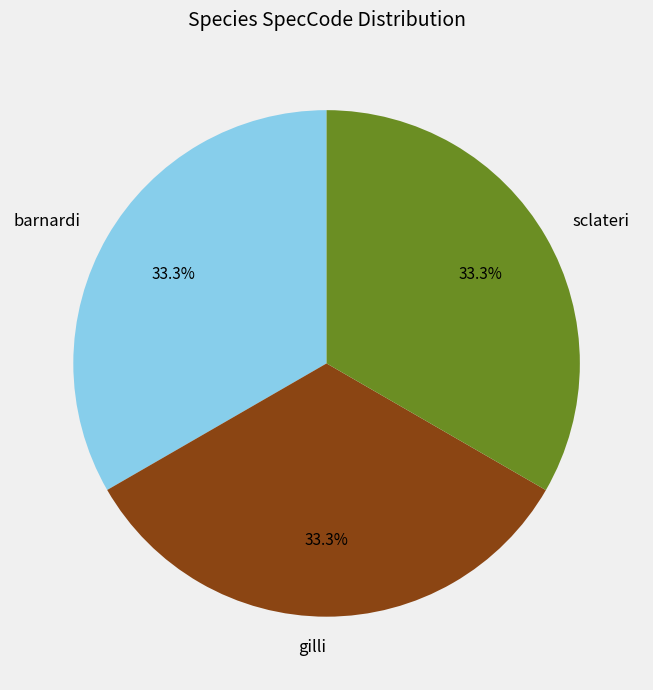

Is there any slice that represents more than half of the pie?

No